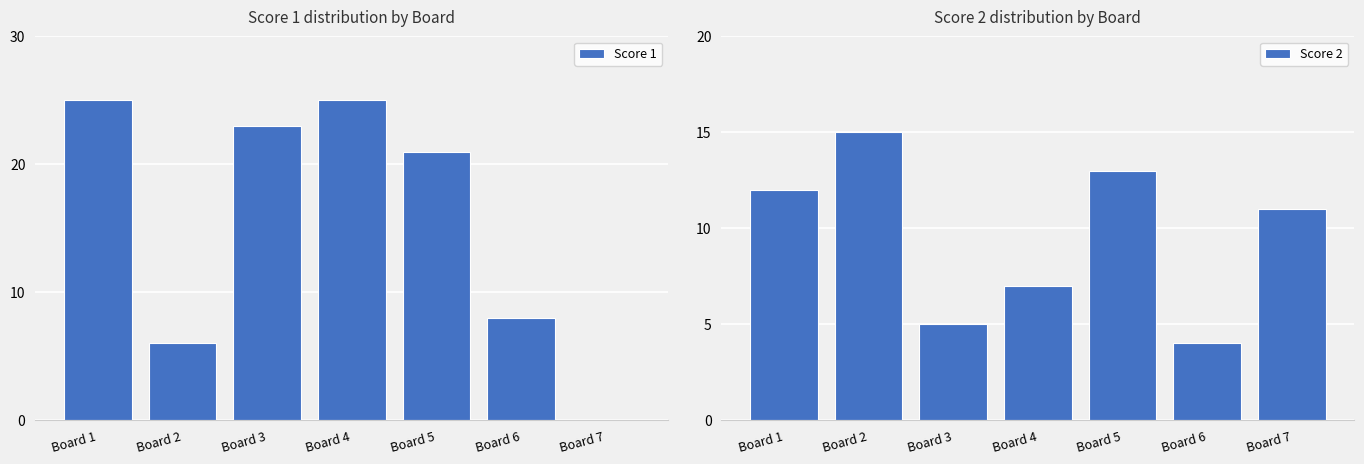

List the series in order of their overall mean, highest first.

Score 1, Score 2